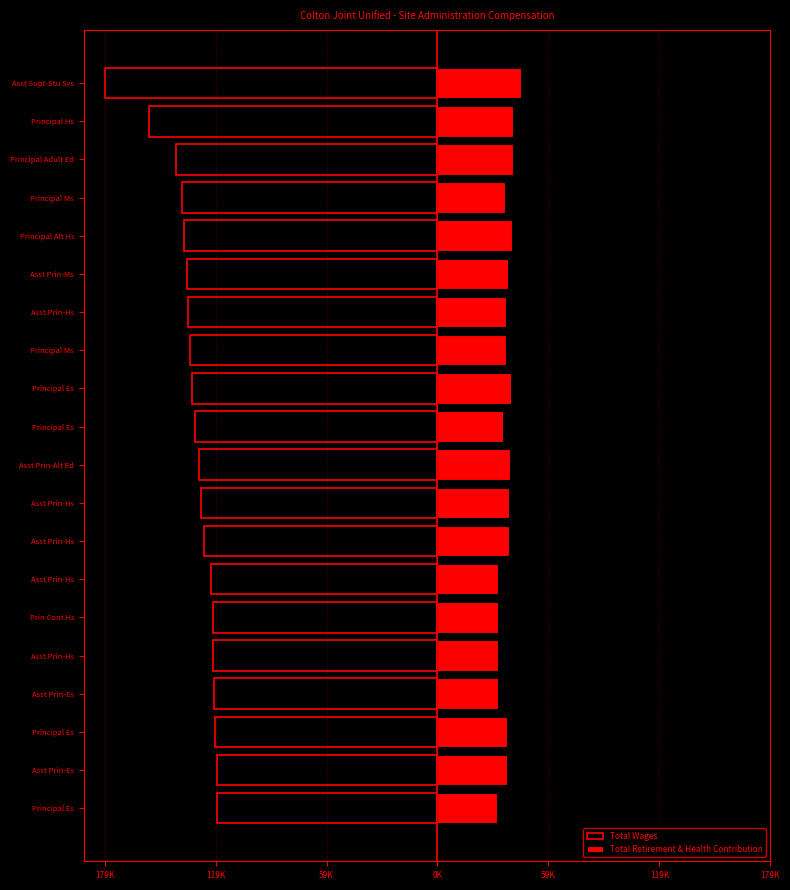

Is the value of Total Retirement & Health Contribution at Asst Supt-Stu Svs greater than the value of Total Wages at Prin Cont Hs?

Yes